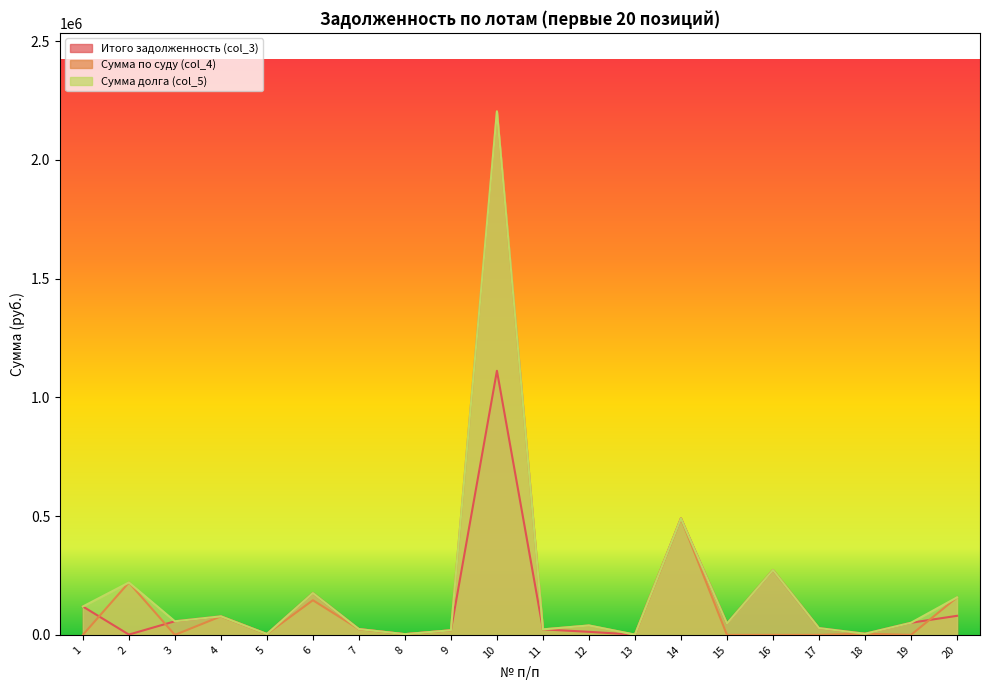

Between 3 and 6, which series saw the biggest shift?

Сумма по суду (col_4)